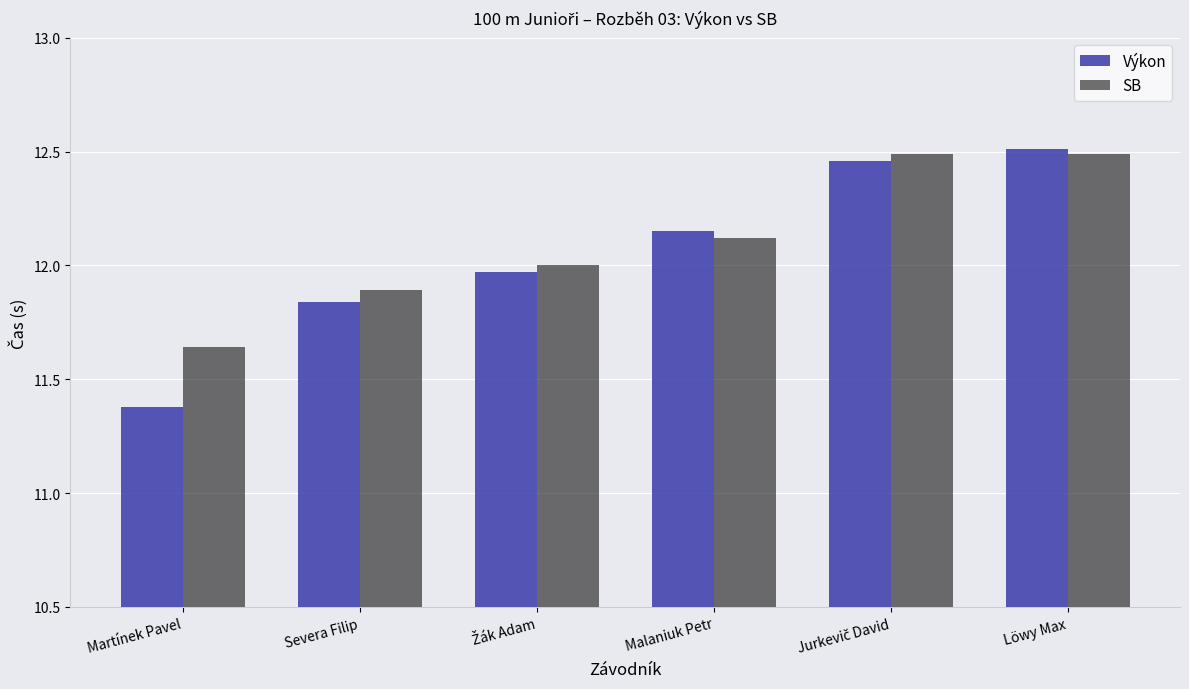

How many categories are shown in the chart?

6